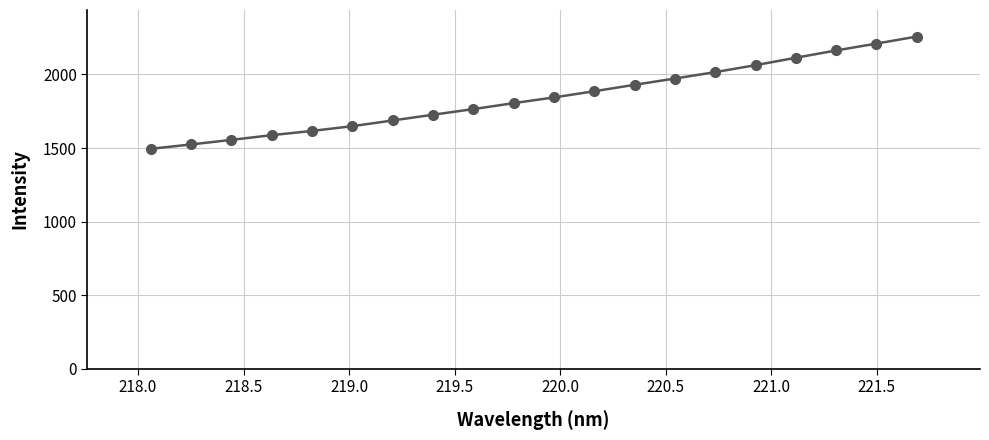

What is the greatest value displayed?

2257.5